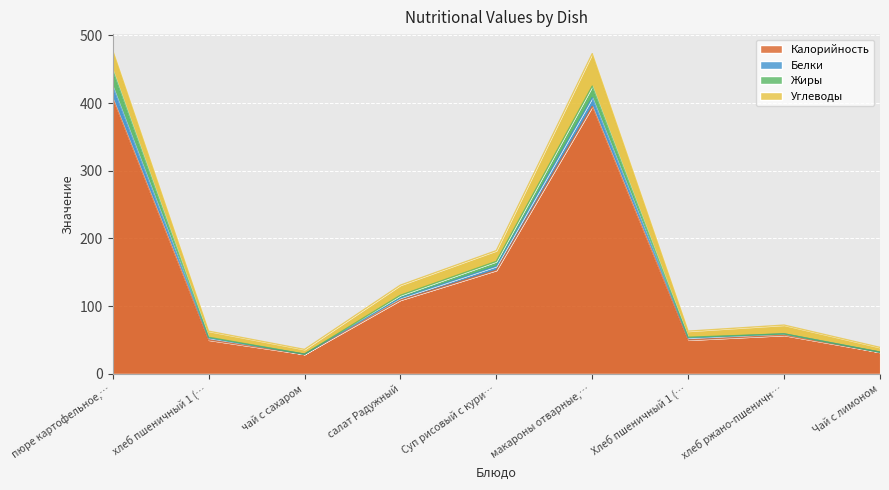

What is the sum of all Калорийность values?

1282